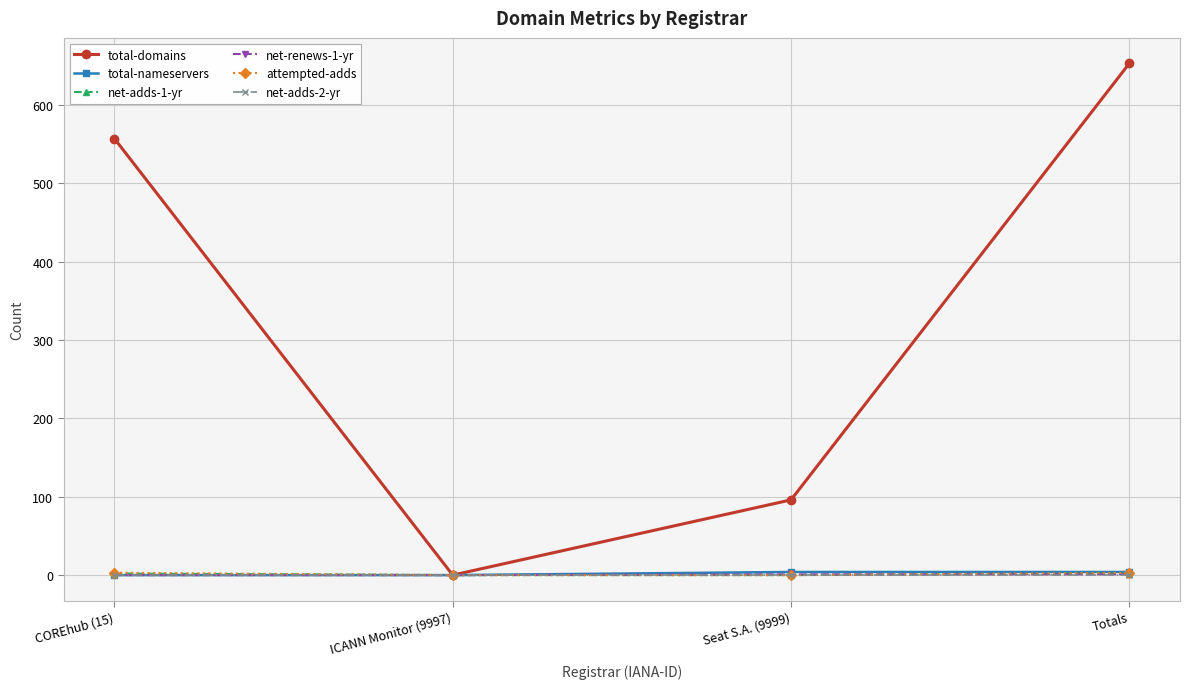

Count the number of categories in the chart.

4